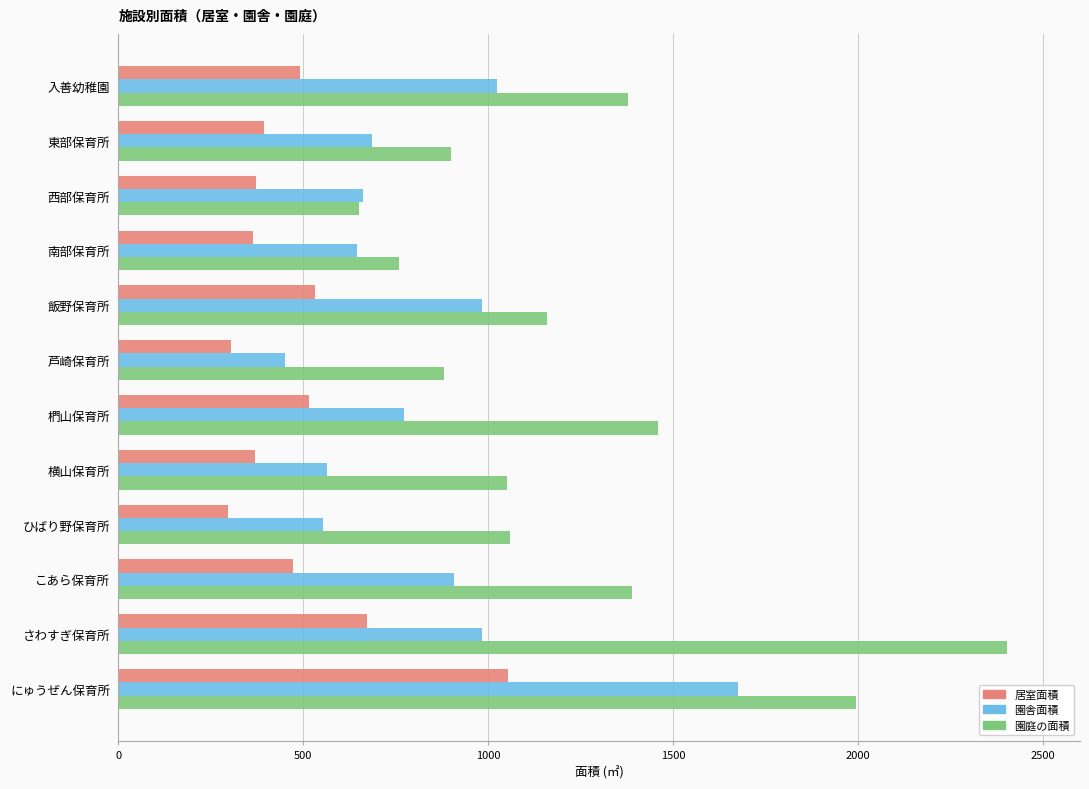

What is the difference between the highest and lowest values at さわすぎ保育所?

1729.8